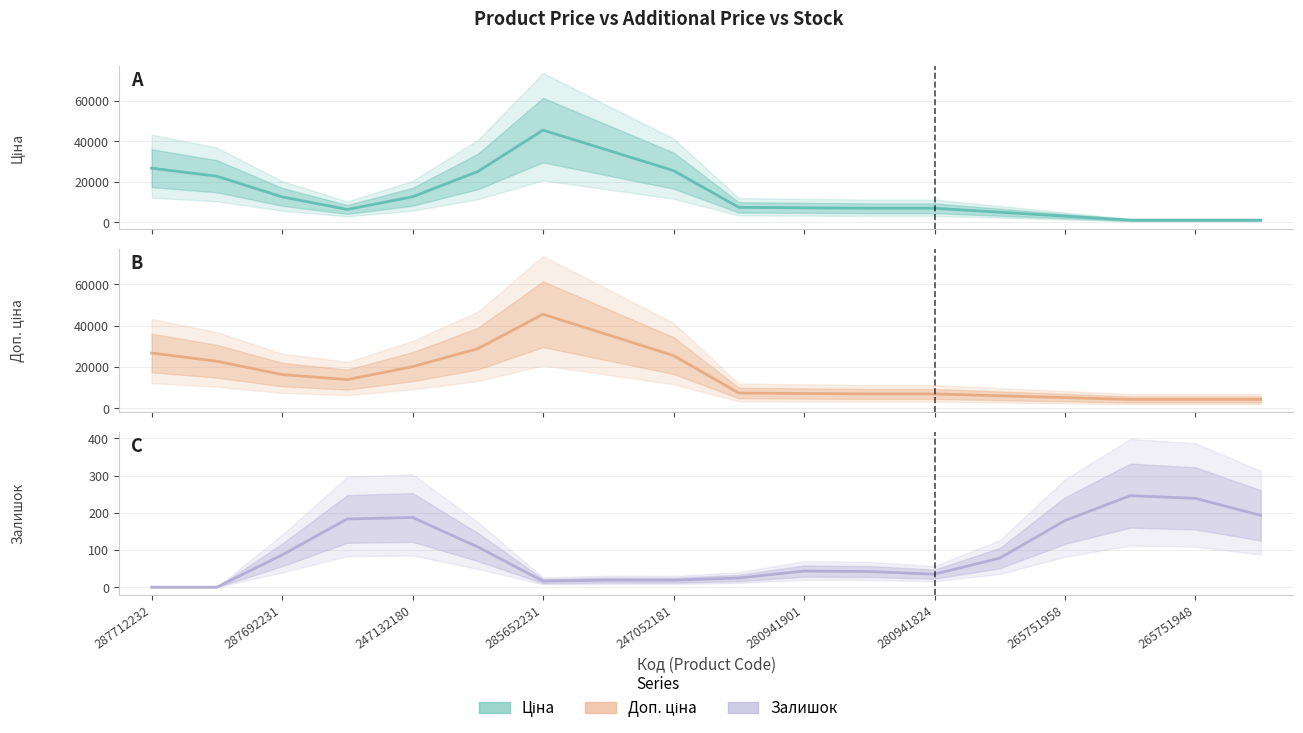

Reading left to right, what are all the values shown in this chart?

Ціна: 26743.7	22770.2	12569.2	6341.7	12607.3	25100.4	45540.5	35541.5	25542.4	7372.9	7149.3	6925.7	6925.7	4972.9	3020.1	1067.3	1067.3	1067.3
Доп. ціна: 26743.7	22770.2	16334.5	13872.3	20137.9	28865.7	45540.5	35541.5	25542.4	7372.9	7149.3	6925.7	6925.7	6040.2	5154.8	4269.4	4269.4	4269.4
Залишок: 0.0	0.0	86.7	183.3	187.3	108.0	16.3	19.0	18.7	24.7	43.3	42.0	35.0	78.0	179.0	246.0	238.7	193.0